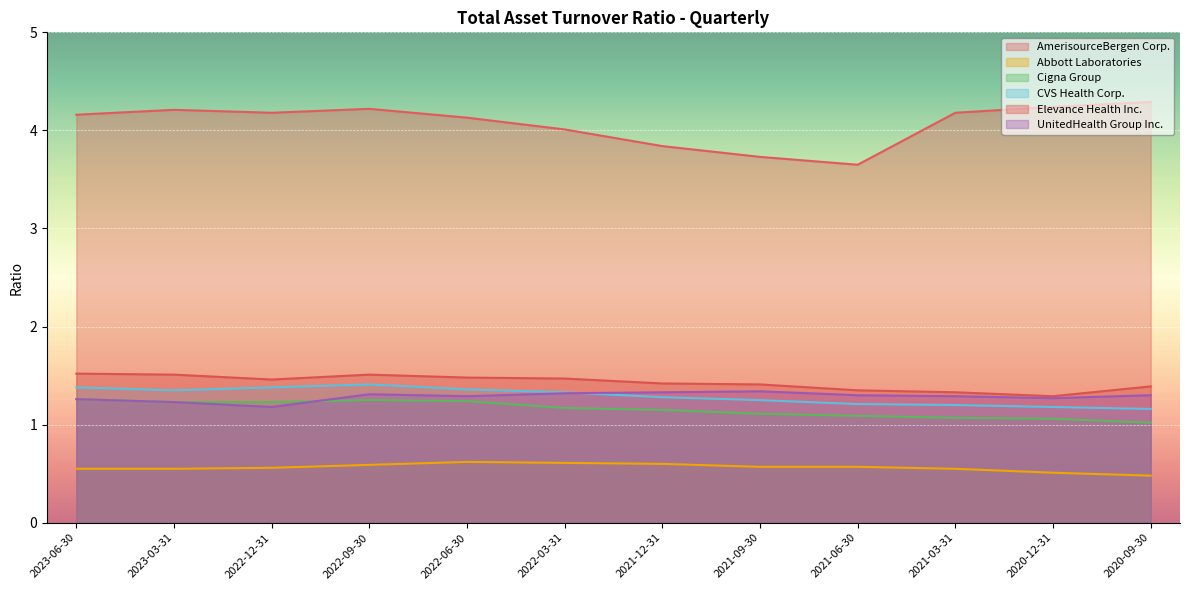

What is the value of the CVS Health Corp. point at the 3rd from the left?

1.4